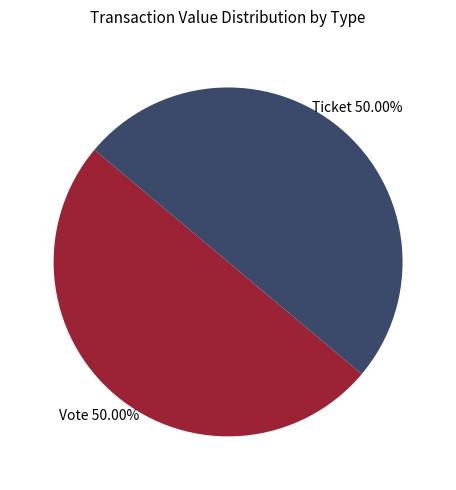

Which category has the biggest portion of the pie?

Vote (io_index=1)